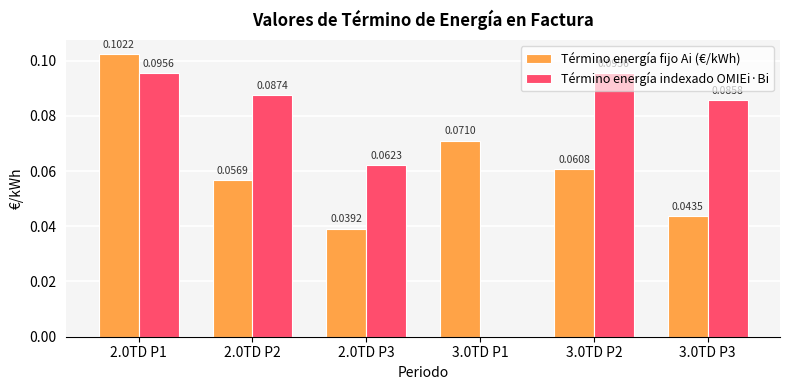

The Término energía fijo Ai (€/kWh) series shows 0.0 at 3.0TD P2. True or false?

False